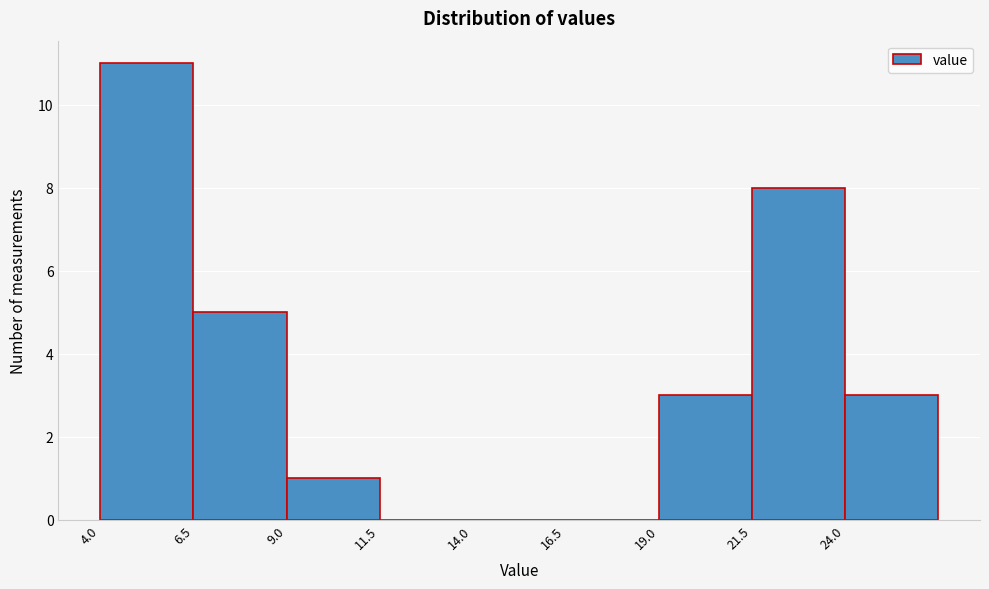

Reading left to right, list every bar in this chart as the range it spans on the x-axis followed by its height. The values are not printed on the chart, so give them approximately, as read against the axis.

4.0 to 6.5: 11
6.5 to 9.0: 5
9.0 to 11.5: 1
11.5 to 14.0: 0
14.0 to 16.5: 0
16.5 to 19.0: 0
19.0 to 21.5: 3
21.5 to 24.0: 8
24.0 to 26.5: 3